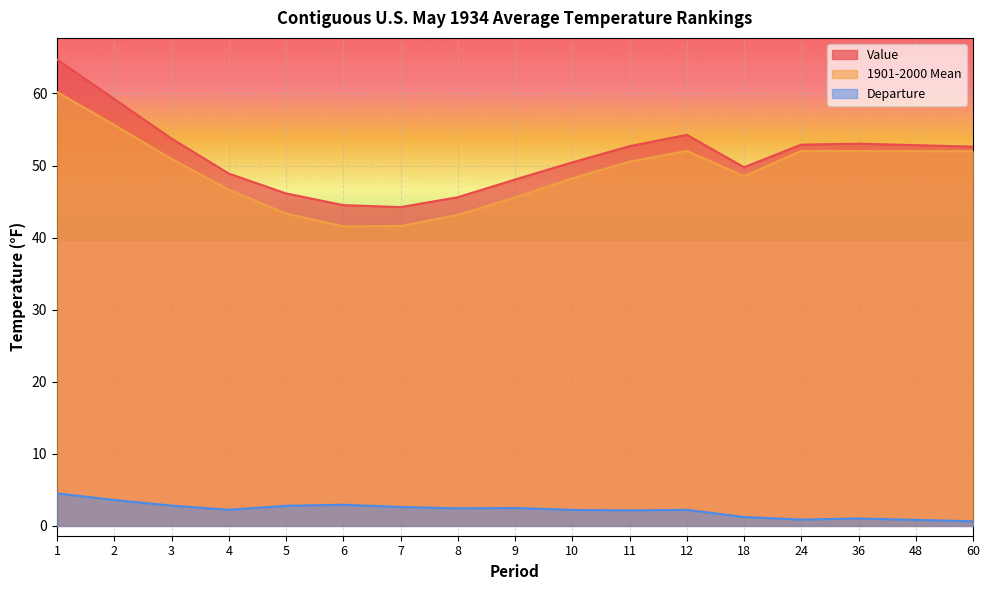

How many distinct data groups are displayed?

3